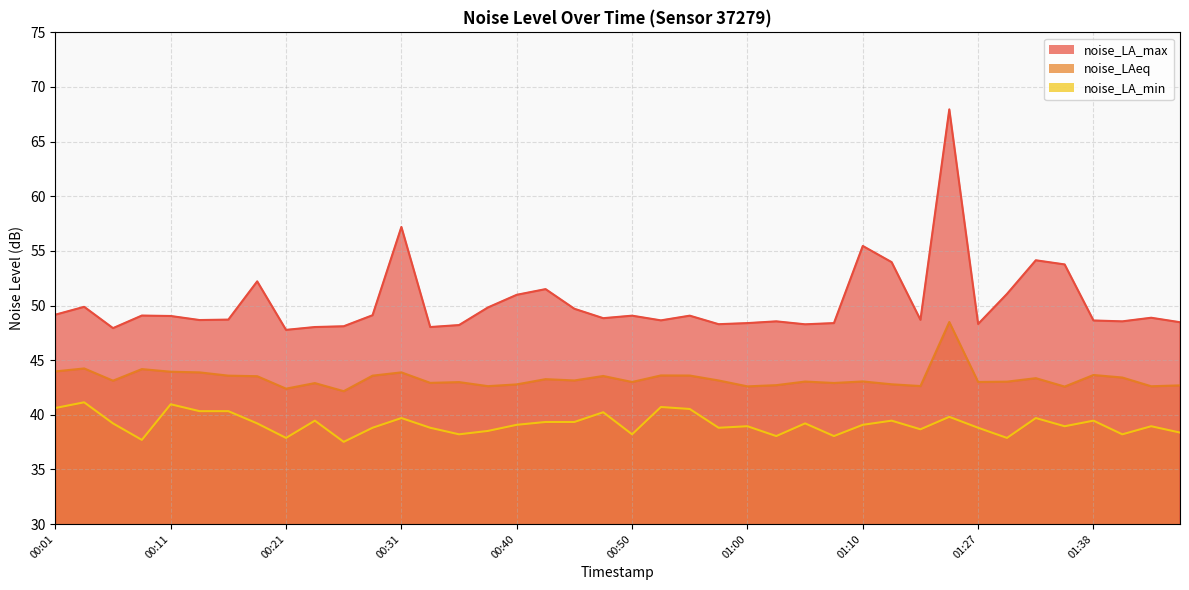

Is the value of noise_LAeq at 00:26 greater than the value of noise_LA_max at 01:30?

No